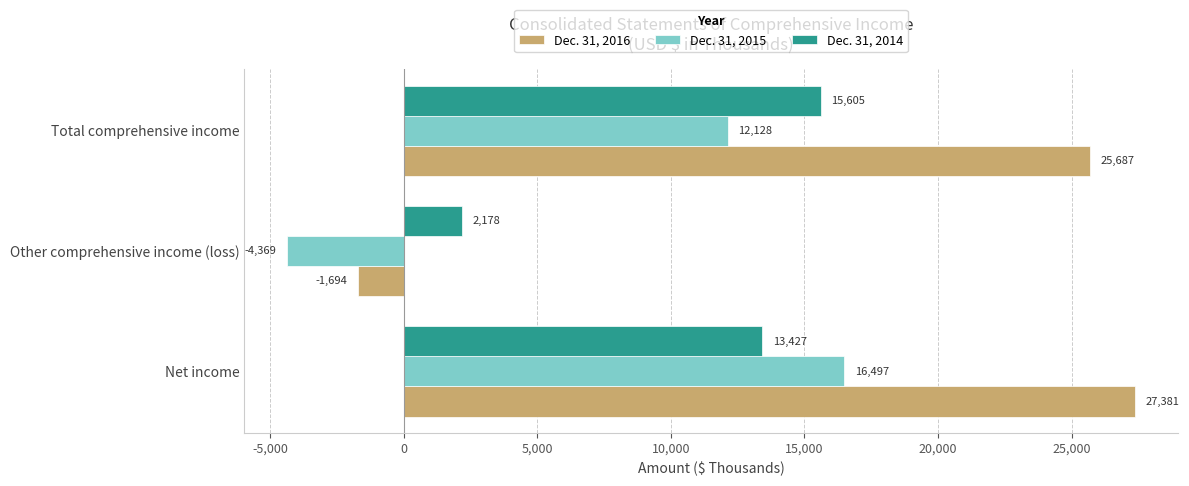

Count the number of data series in this chart.

3